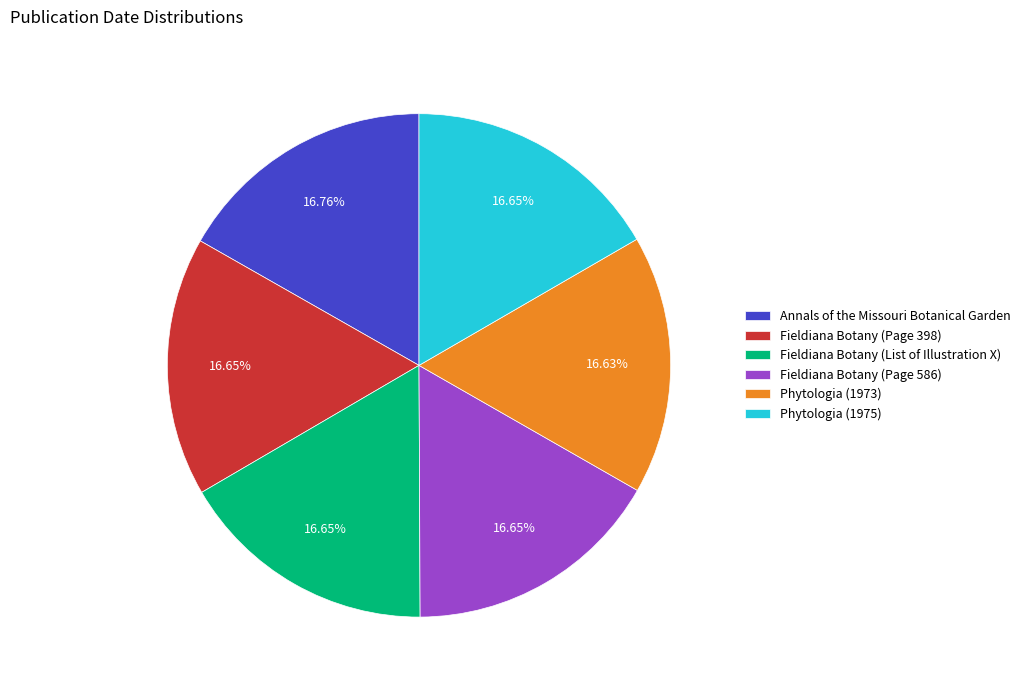

What percentage is the Fieldiana Botany (Page 398) slice, to the nearest percent?

17%